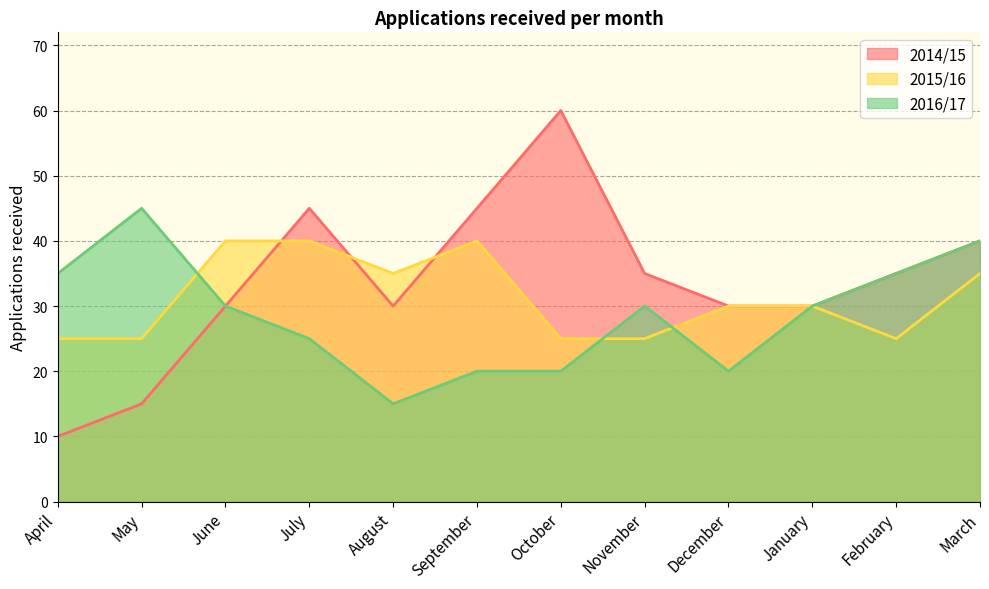

Count the 2015/16 values in the range 25 to 40.

12